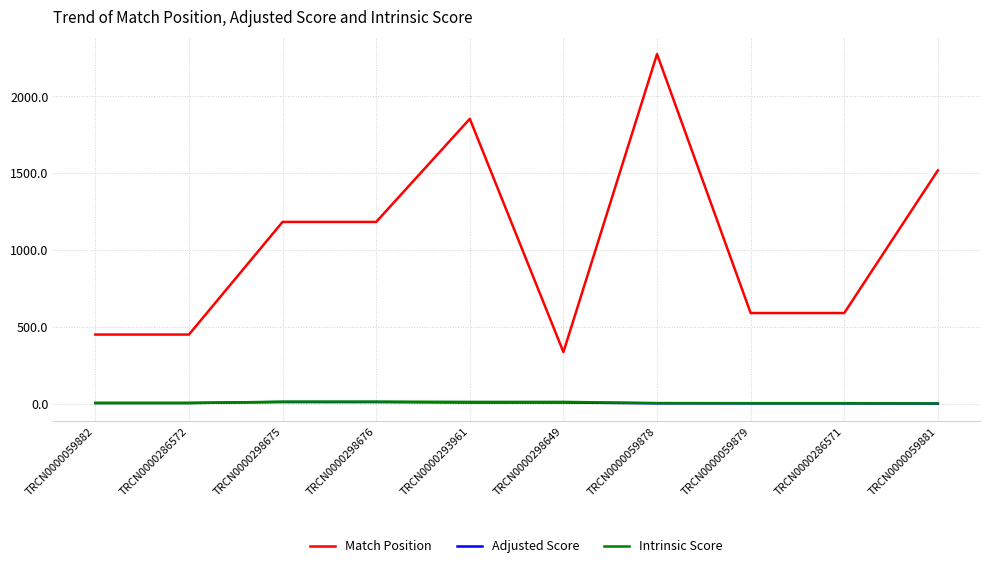

The value of Match Position at TRCN0000059882 is 451.0. True or false?

True